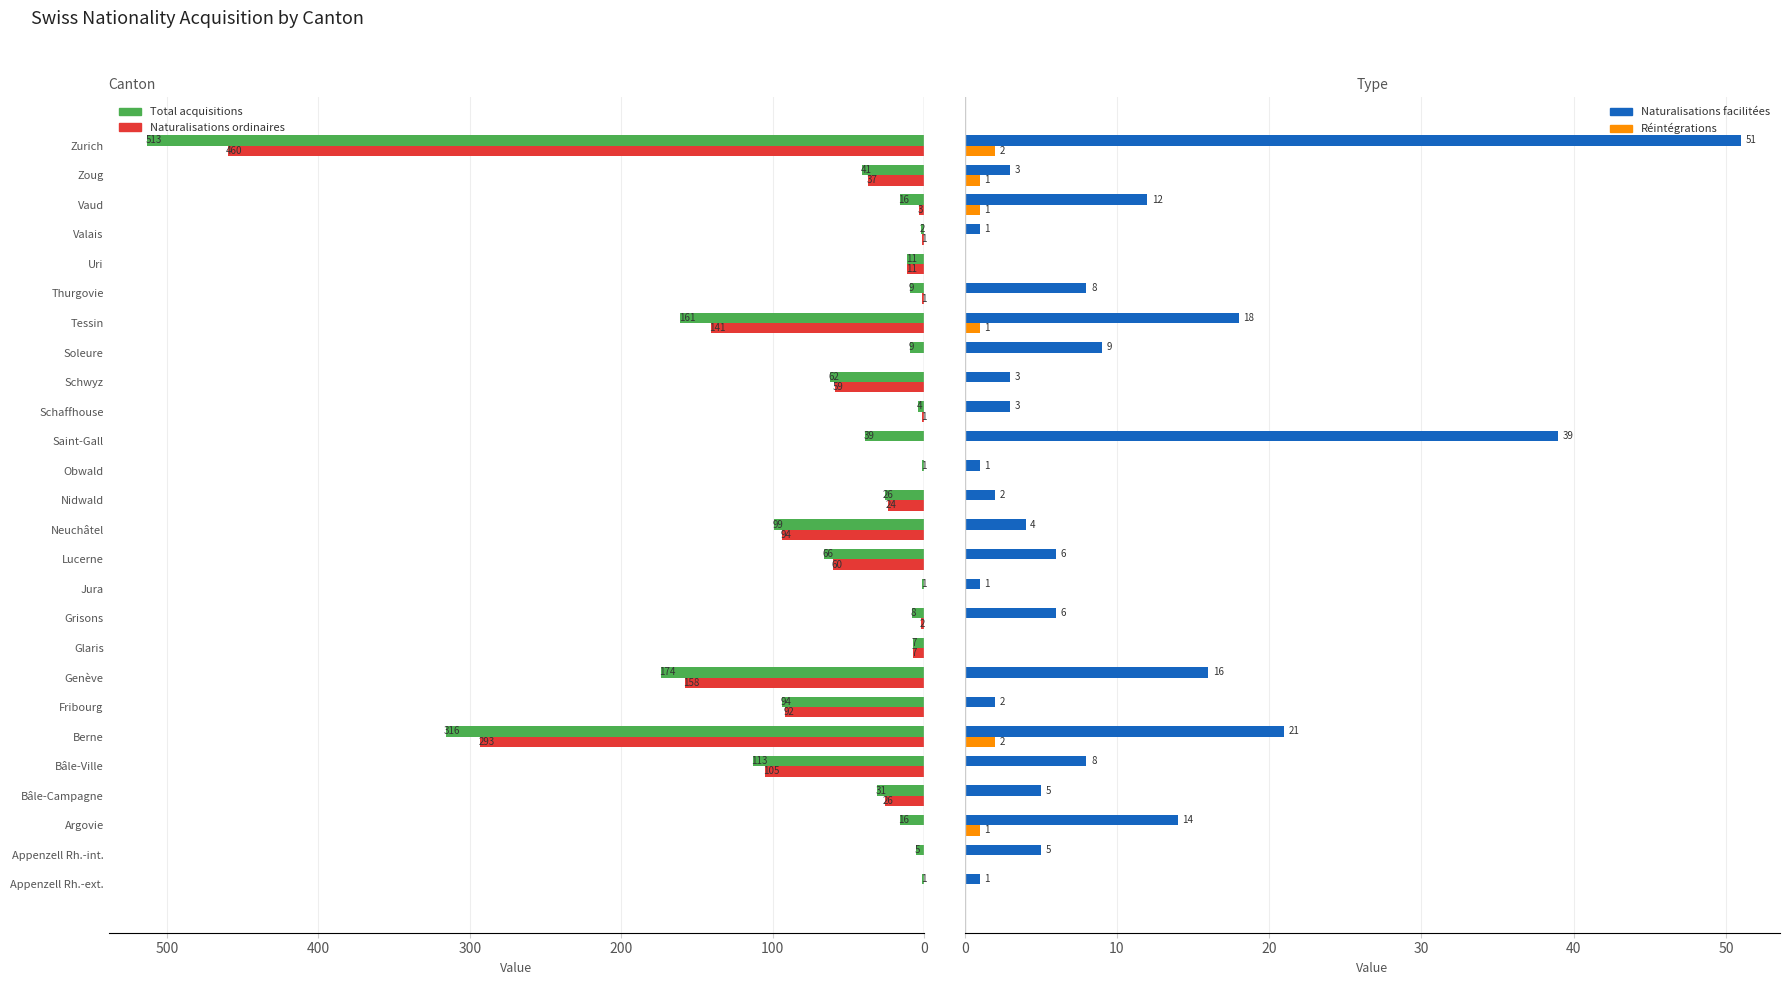

What is the sum of all Réintégrations values?

8